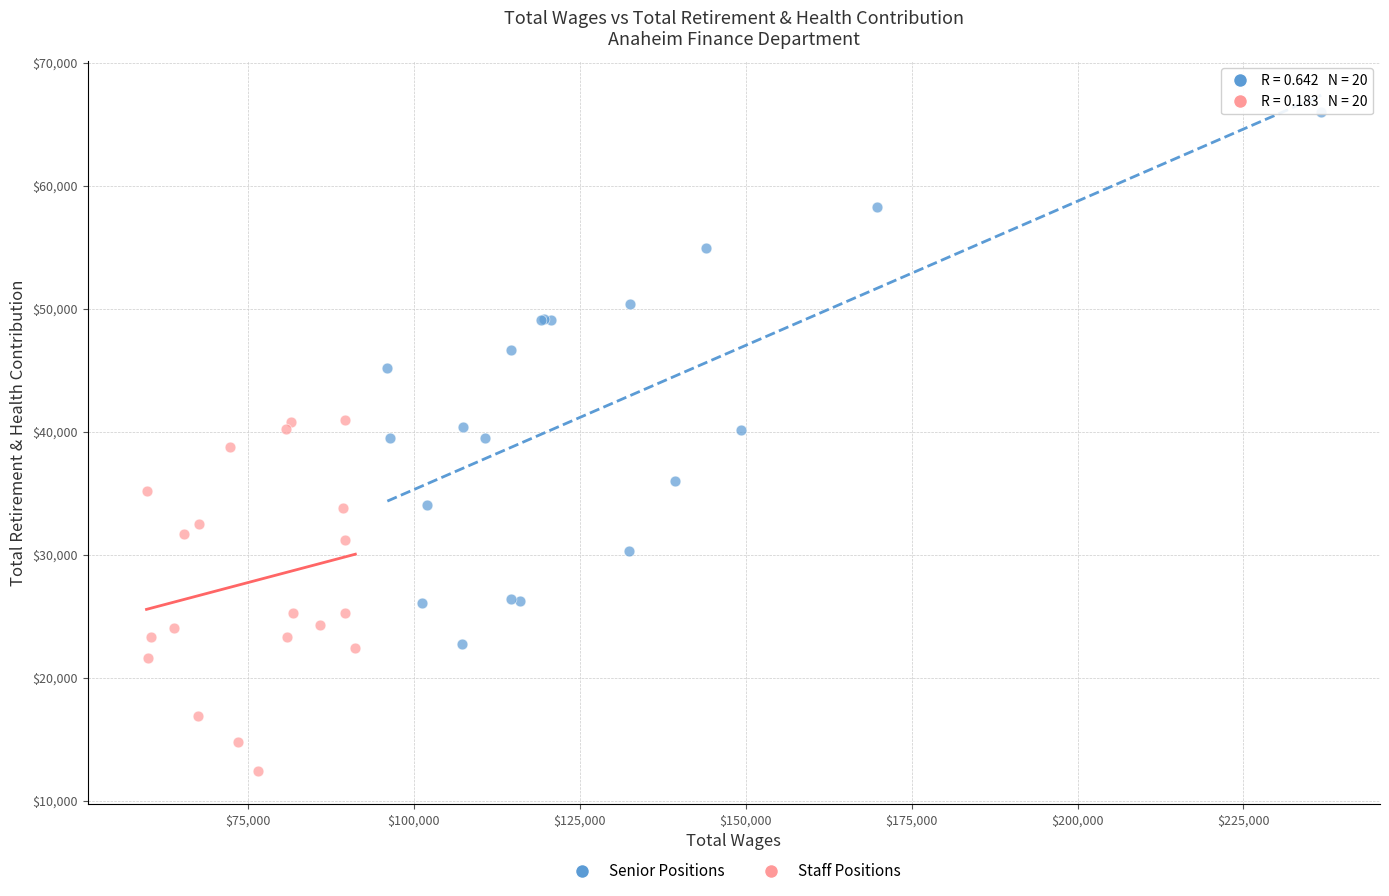

Which series contains the lowest Y value?

Staff Positions